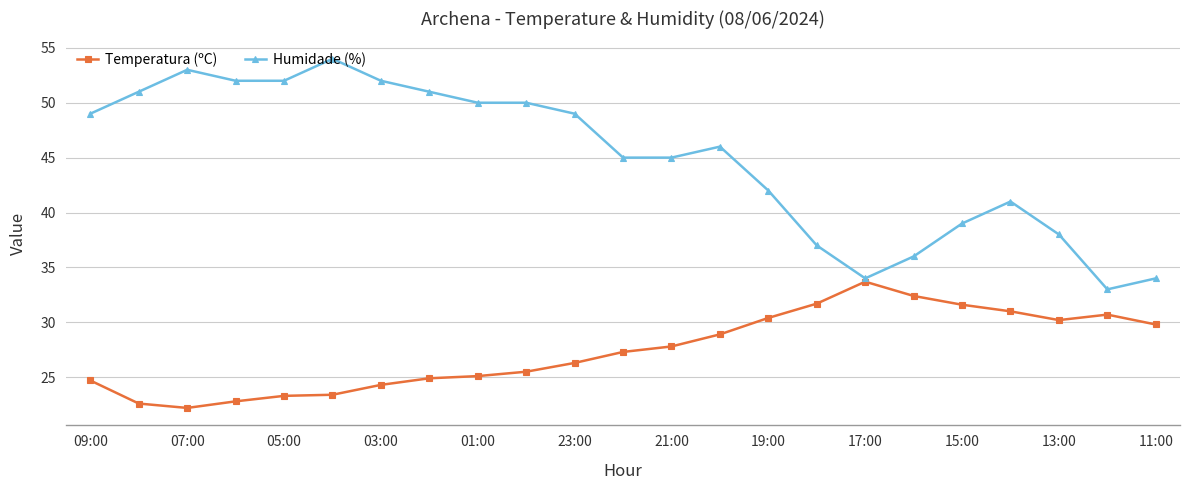

Which series has the largest total across all categories?

Humidade (%)